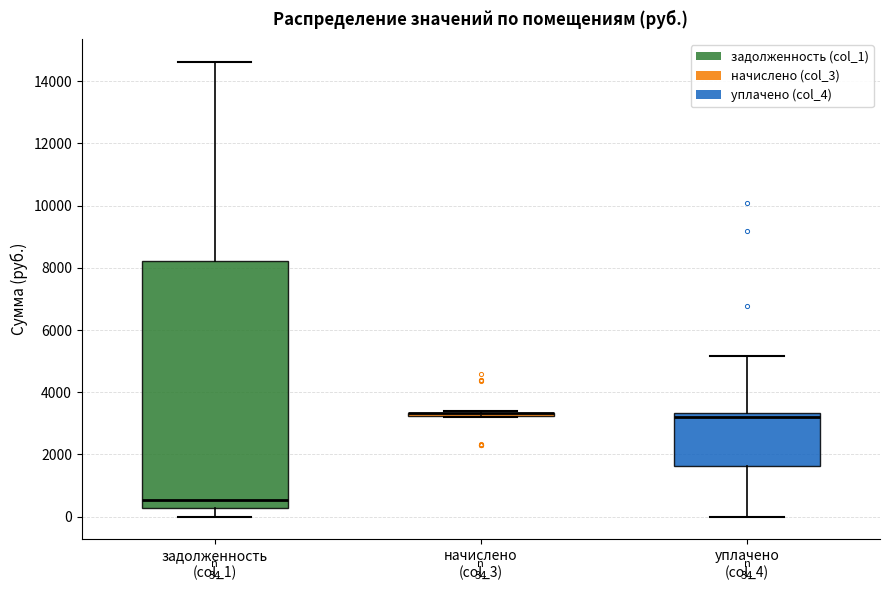

Which box is the tallest, from its lower edge to its upper edge?

задолженность (col_1)